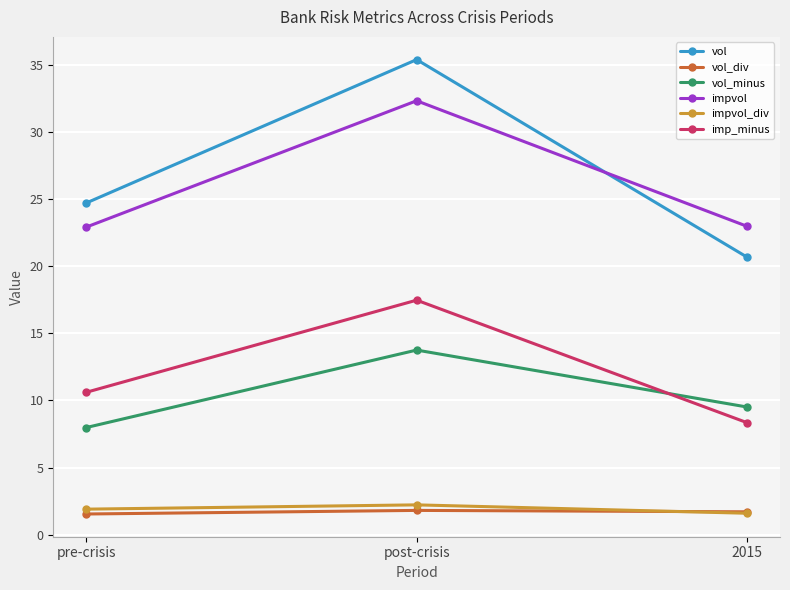

What is the value of the vol point at the 1st from the left?

24.7